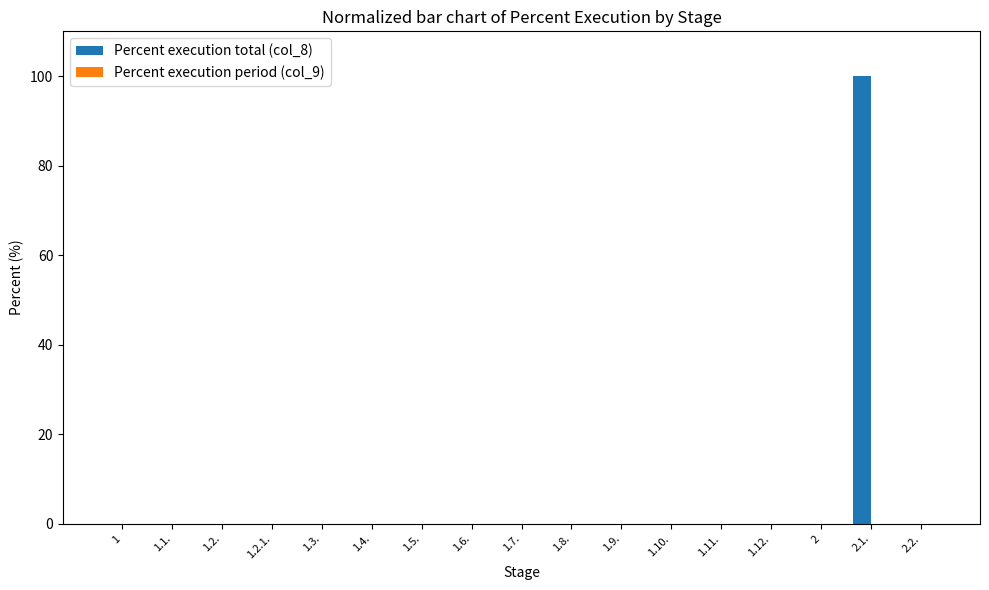

Which label corresponds to the largest value in the chart?

2.1.